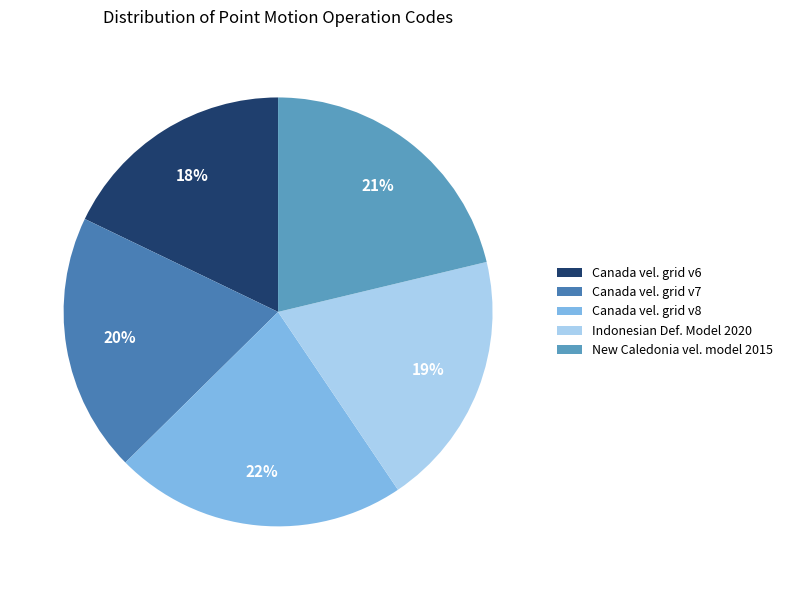

What is the smallest slice in the pie chart?

Canada vel. grid v6